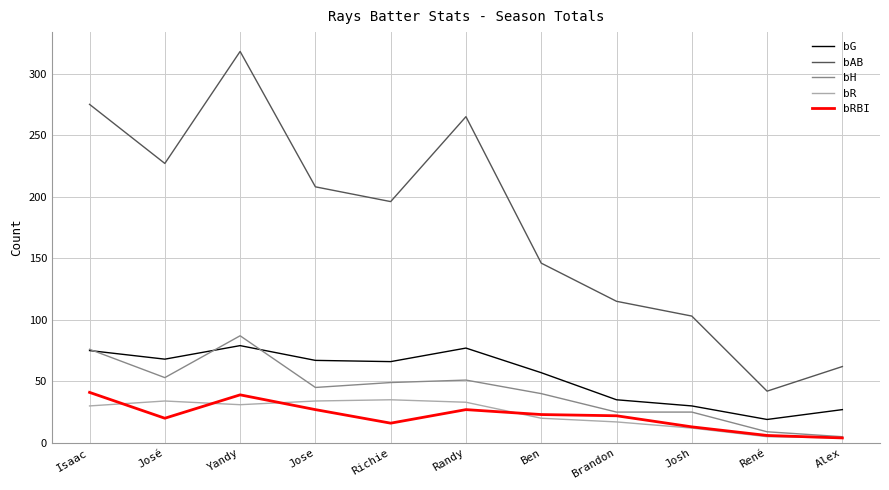

How many lines are shown in the chart?

5